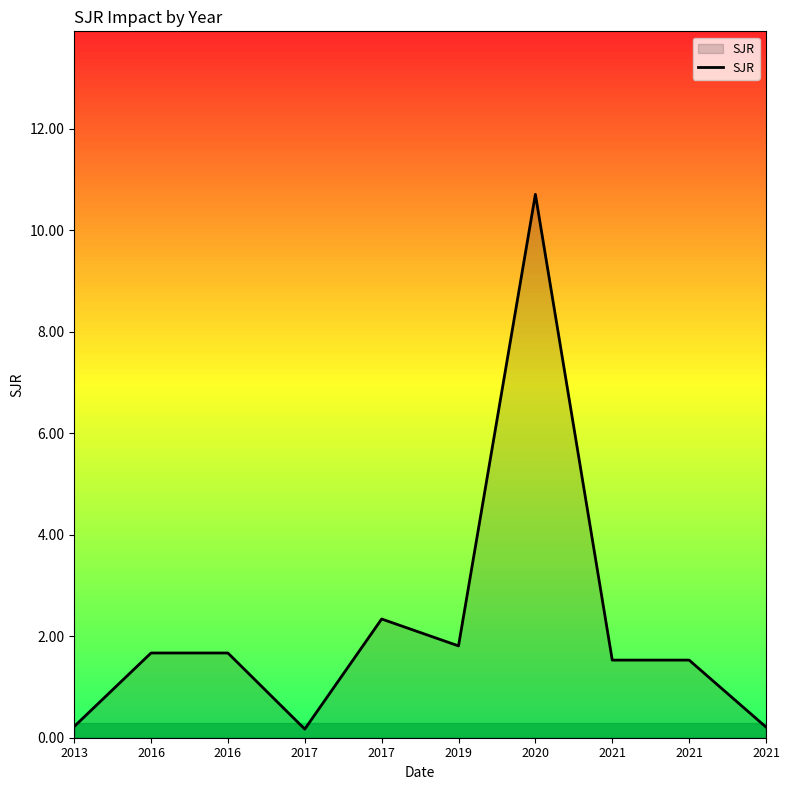

Does the chart display data point markers on the line(s)?

No